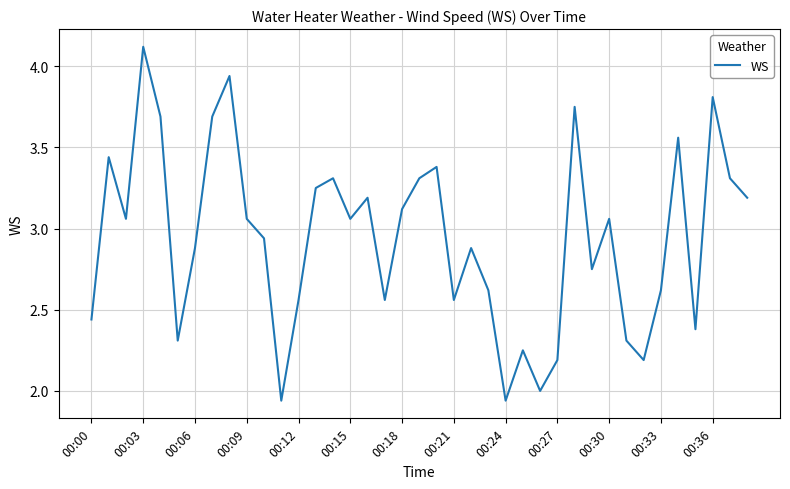

What is the greatest value displayed?

4.1